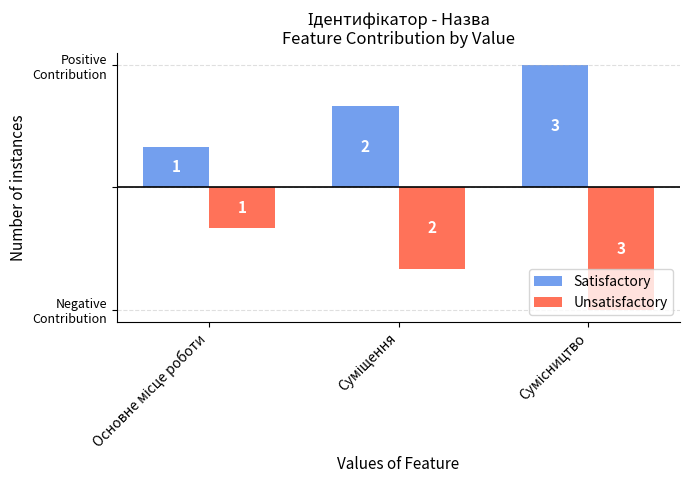

Rank the series by their average value, from lowest to highest.

Unsatisfactory, Satisfactory